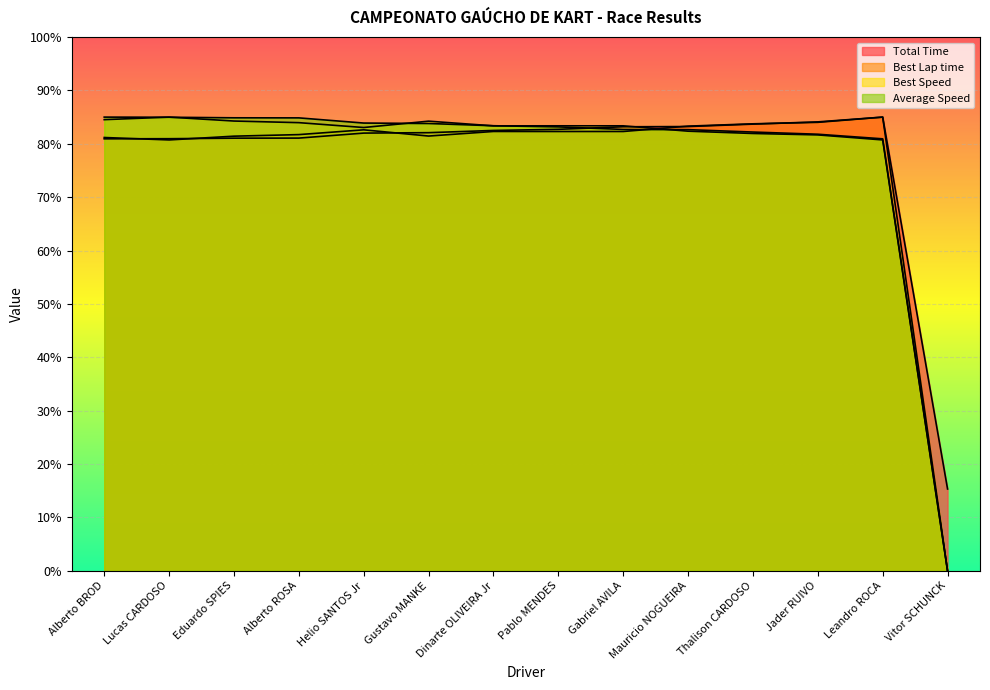

What is the total value across all series at Dinarte OLIVEIRA Jr?

331.6